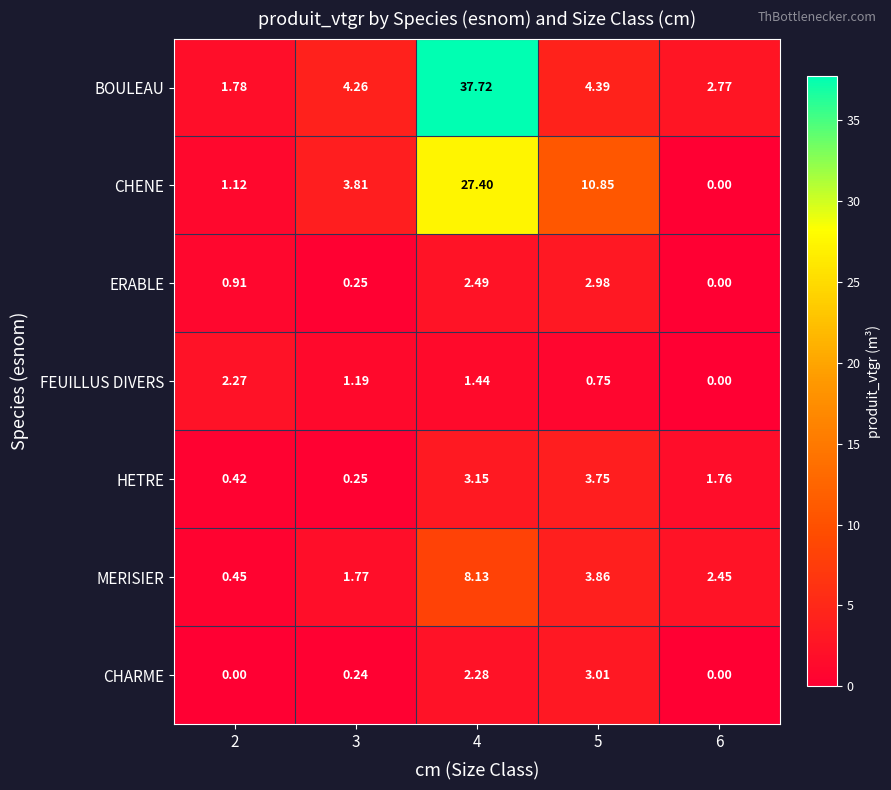

Which series changed the most between 3 and 4?

BOULEAU